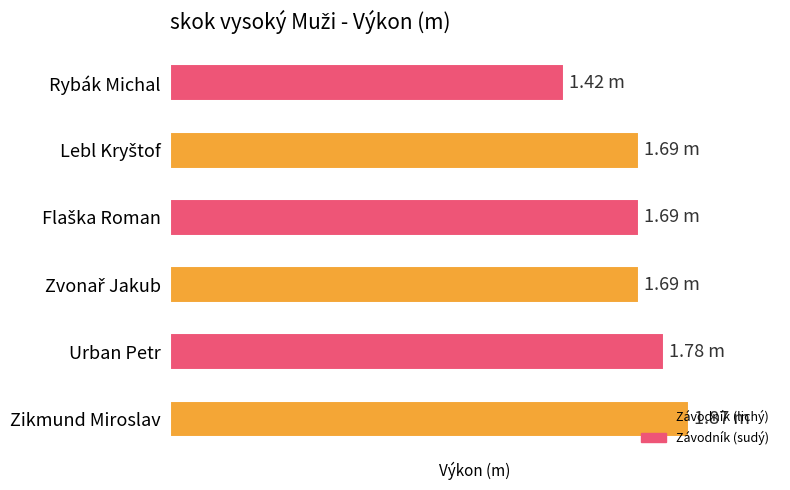

Where is the data nearest to the value 1?

Rybák Michal